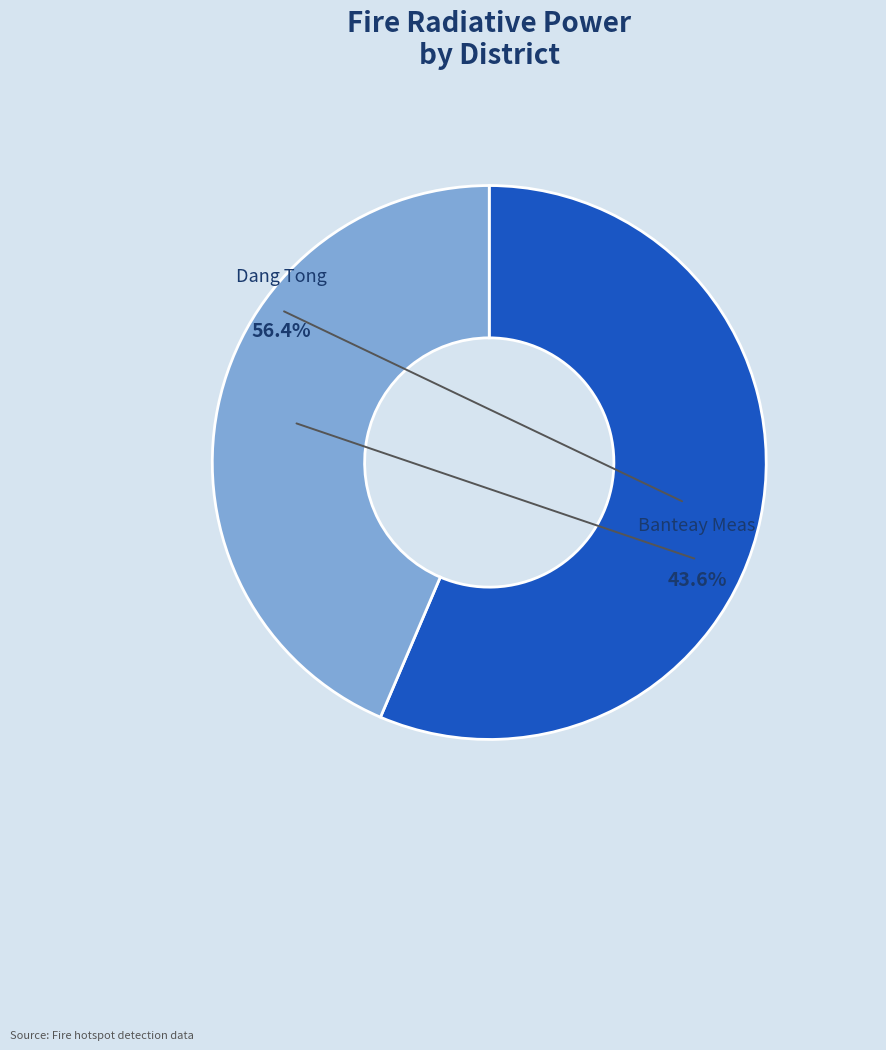

Count the number of slices in the pie.

2